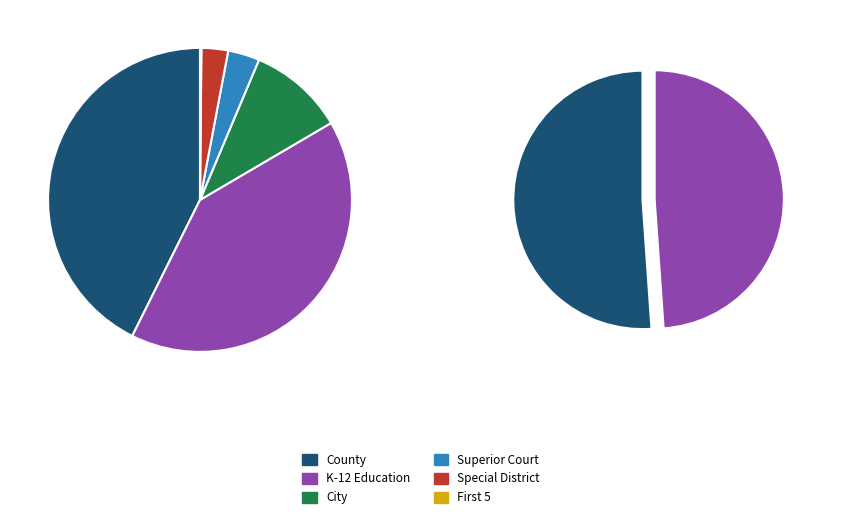

The County slice represents 56% of the pie. True or false?

False